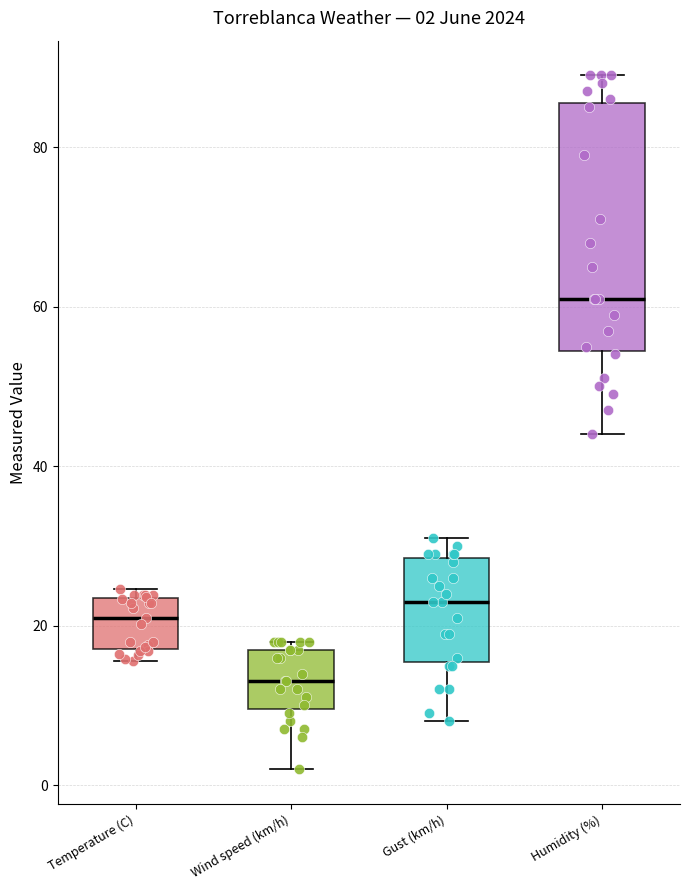

Which box's median line is the highest?

Humidity (%)